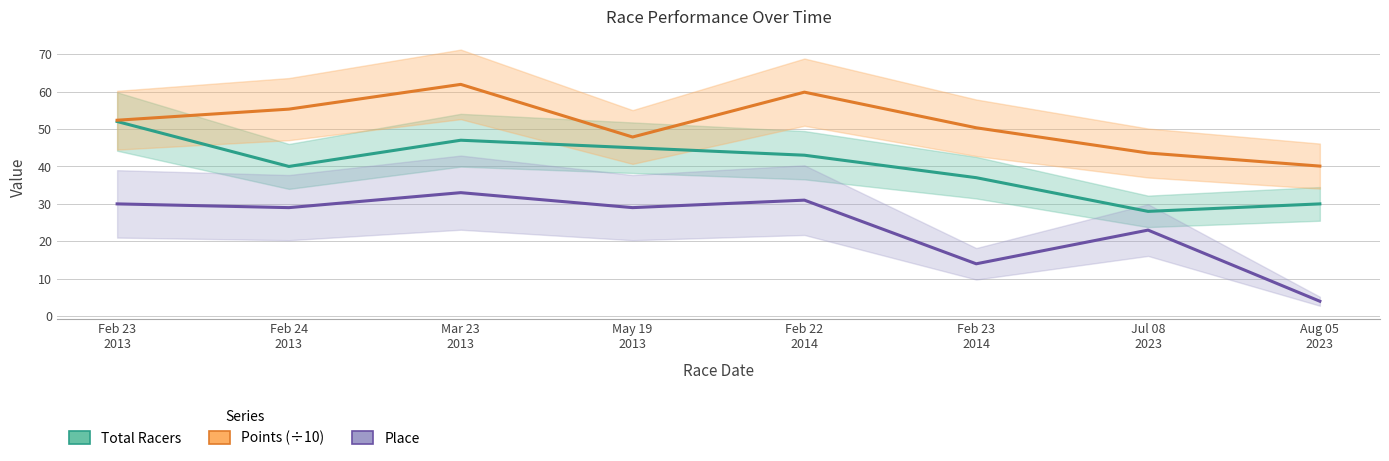

The value of Total Racers at Jul 08
2023 is 37.2. True or false?

False